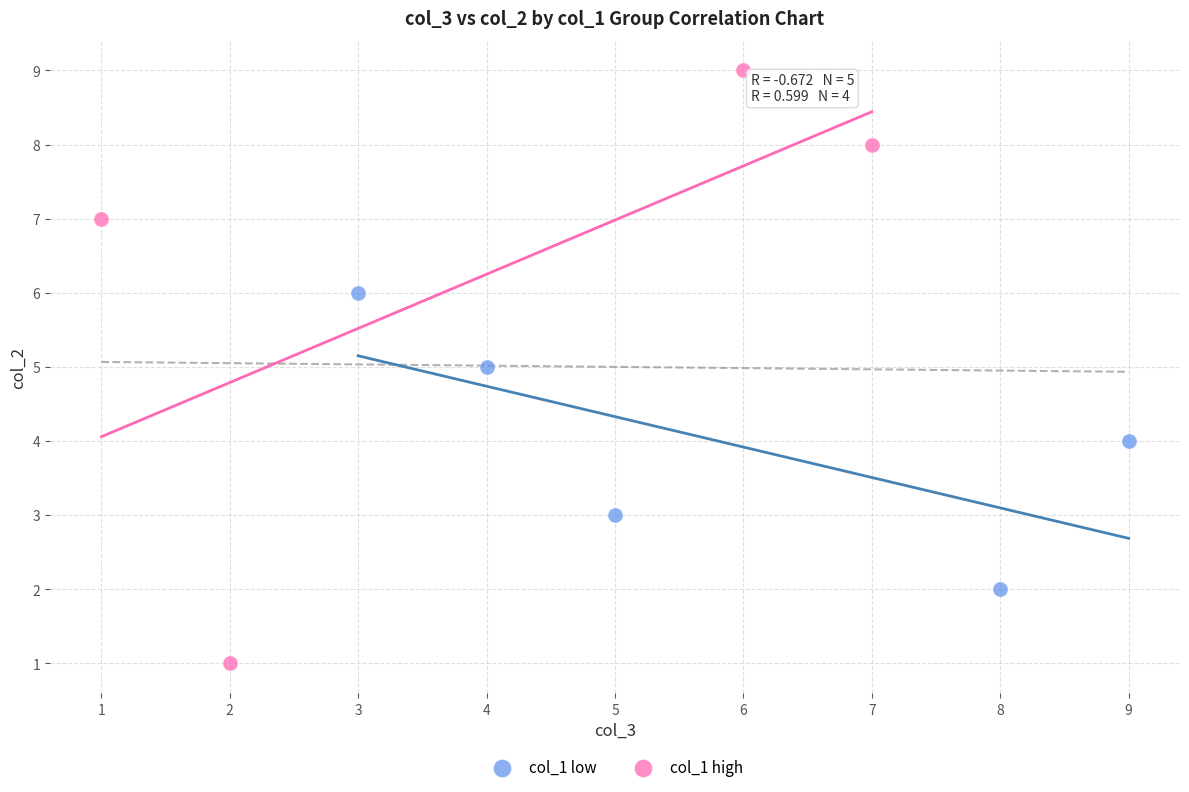

Which series contains the lowest Y value?

col_1 high